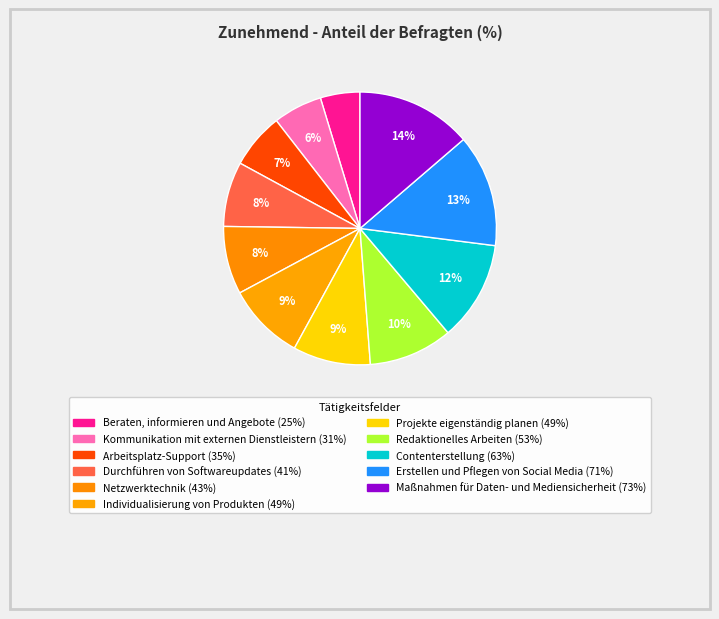

Does Kommunikation mit externen Dienstleistern account for over 50% of the chart?

No